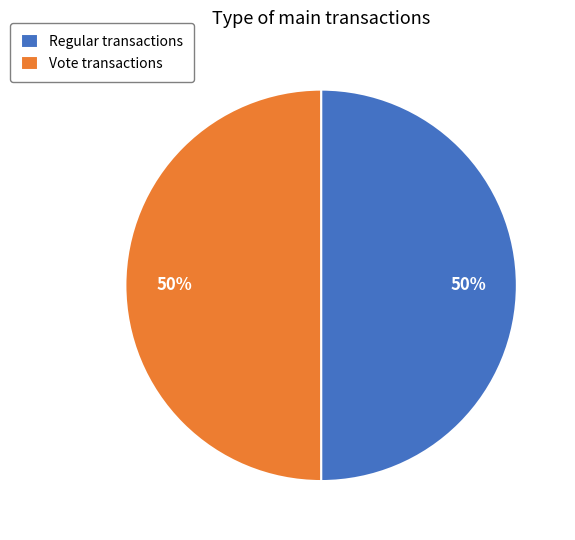

Do Vote transactions and Regular transactions together represent more than half of the pie?

Yes